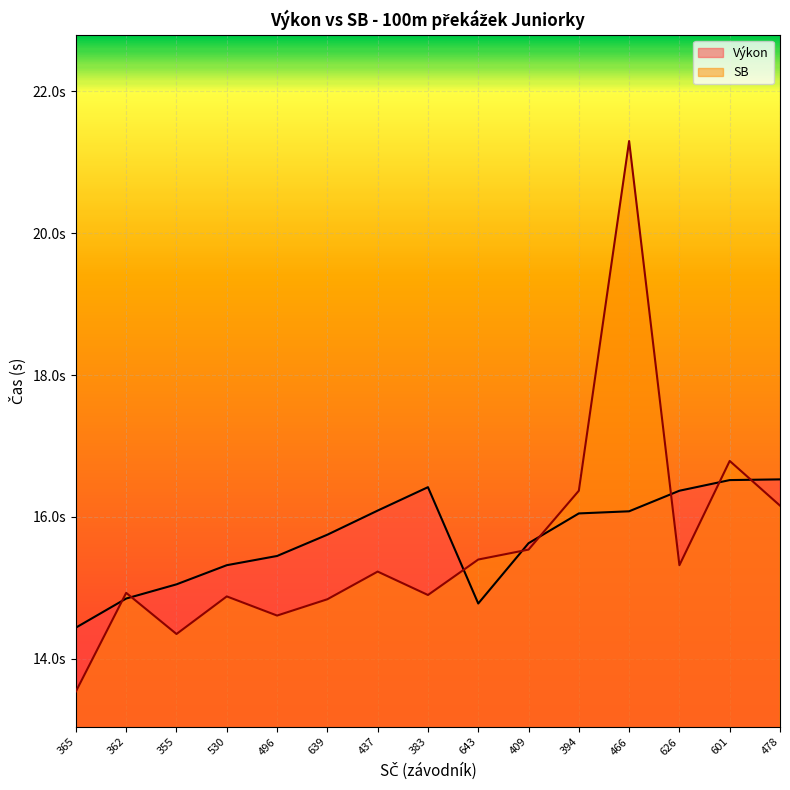

Which category has the lowest value in the SB series?

365